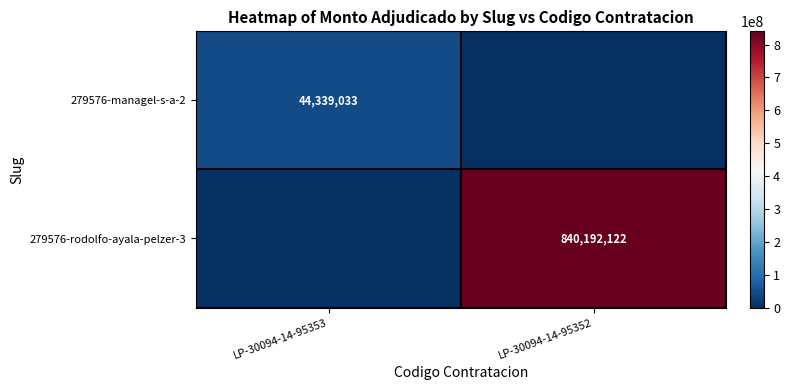

Count the 279576-managel-s-a-2 values in the range 0 to 44339033.

2